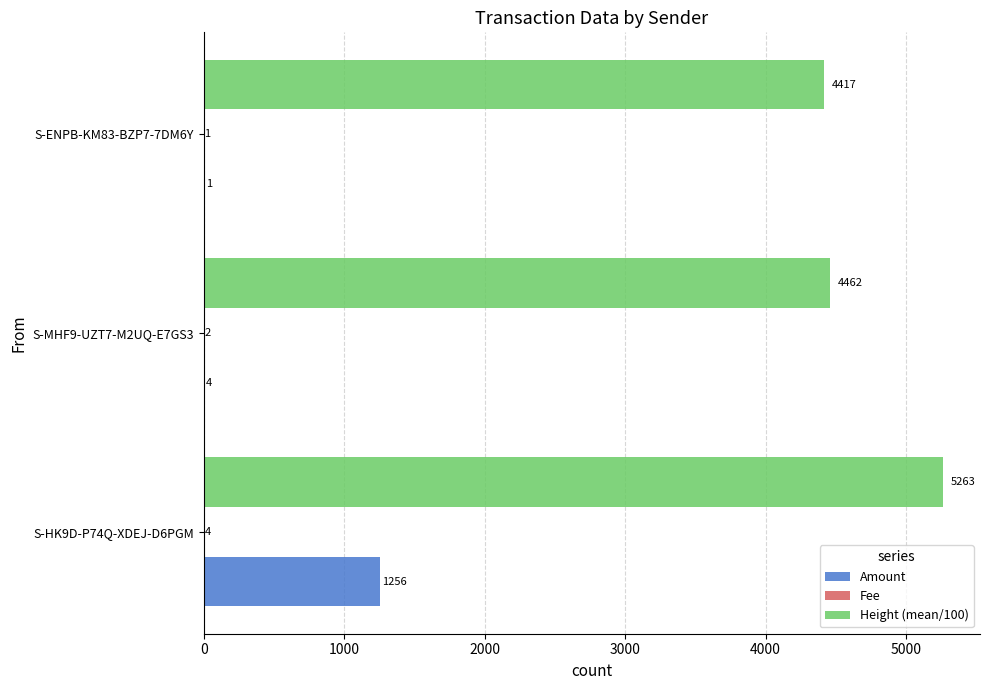

What is the greatest value displayed?

5263.5